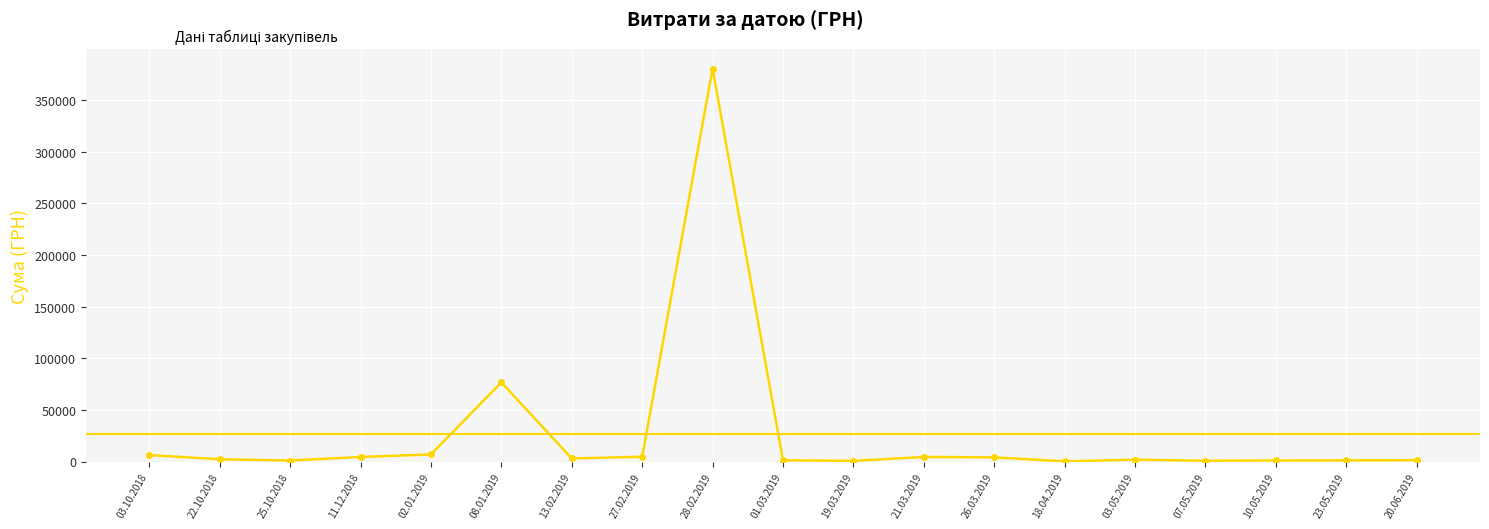

What is the sum of all values?

501643.3